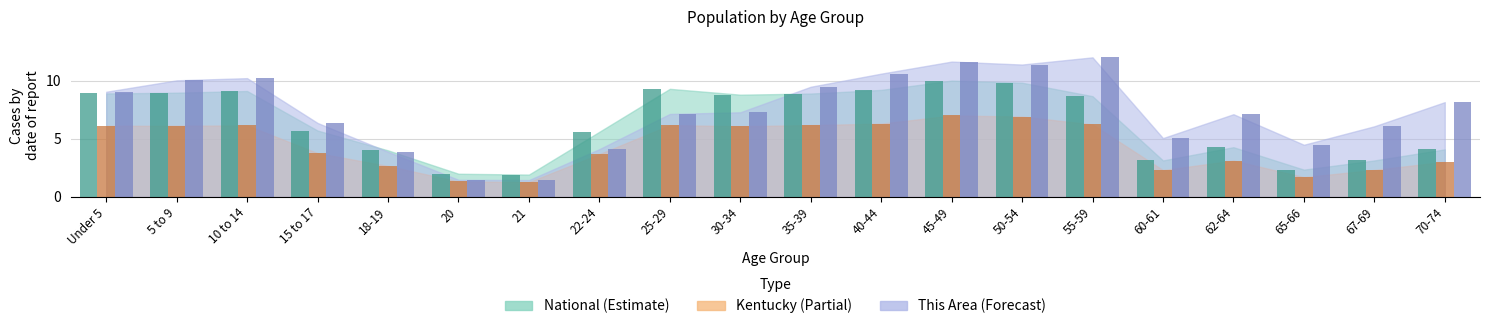

Reading right to left, what are all the values shown in this chart?

This Area: 70-74=8.1	67-69=6.1	65-66=4.5	62-64=7.1	60-61=5.1	55-59=12.0	50-54=11.4	45-49=11.6	40-44=10.6	35-39=9.5	30-34=7.3	25-29=7.1	22-24=4.1	21=1.4	20=1.5	18-19=3.9	15 to 17=6.4	10 to 14=10.2	5 to 9=10.0	Under 5=9.0
Kentucky: 70-74=3.0	67-69=2.3	65-66=1.7	62-64=3.1	60-61=2.3	55-59=6.2	50-54=6.9	45-49=7.0	40-44=6.3	35-39=6.2	30-34=6.1	25-29=6.2	22-24=3.7	21=1.3	20=1.3	18-19=2.7	15 to 17=3.8	10 to 14=6.1	5 to 9=6.1	Under 5=6.1
National: 70-74=4.1	67-69=3.1	65-66=2.3	62-64=4.3	60-61=3.1	55-59=8.7	50-54=9.8	45-49=10.0	40-44=9.2	35-39=8.9	30-34=8.8	25-29=9.3	22-24=5.6	21=1.9	20=2.0	18-19=4.0	15 to 17=5.7	10 to 14=9.1	5 to 9=9.0	Under 5=8.9